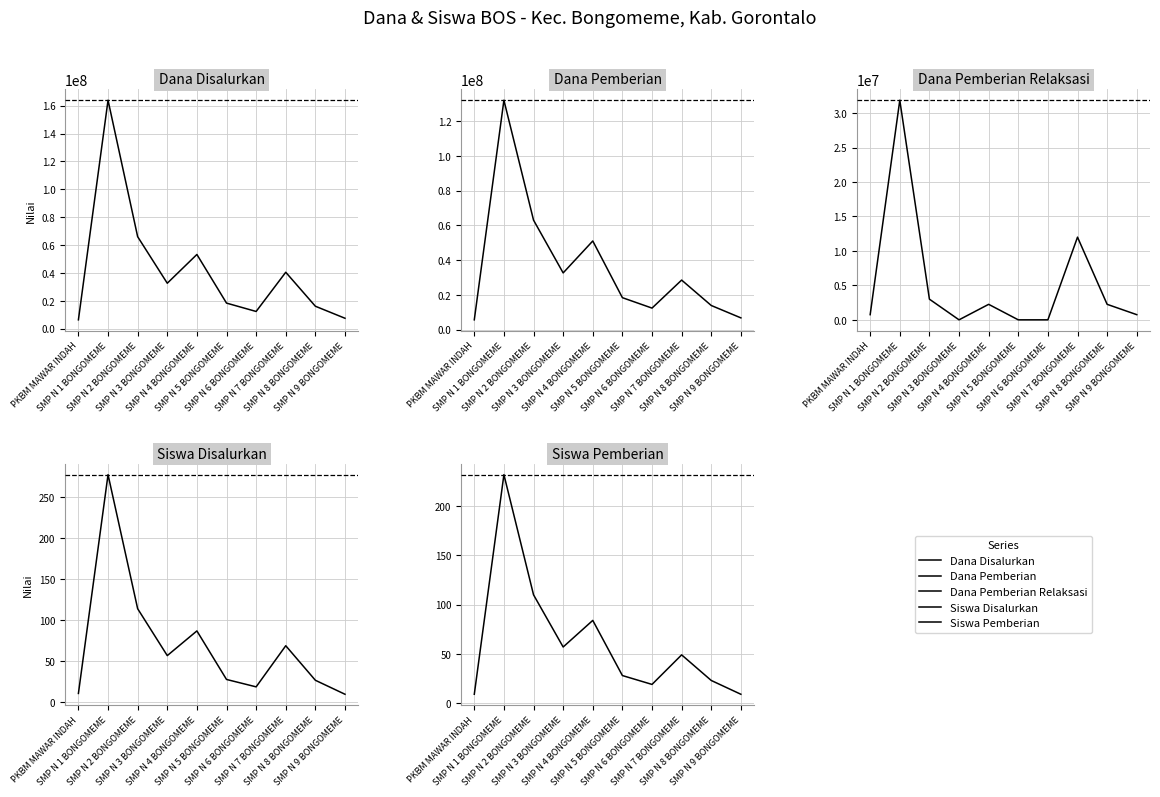

What position from the right is SMP N 2 BONGOMEME?

8